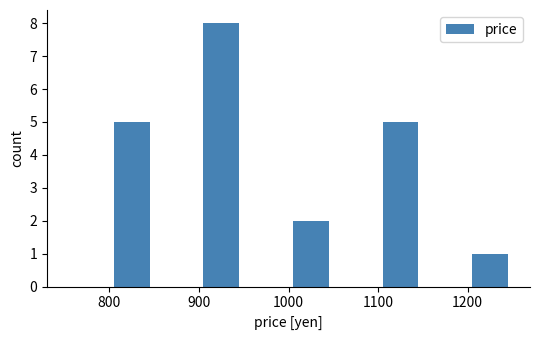

How tall is the bar that spans 800 to 850 on the x-axis? The values are not printed on the chart, so give them approximately, as read against the axis.

5